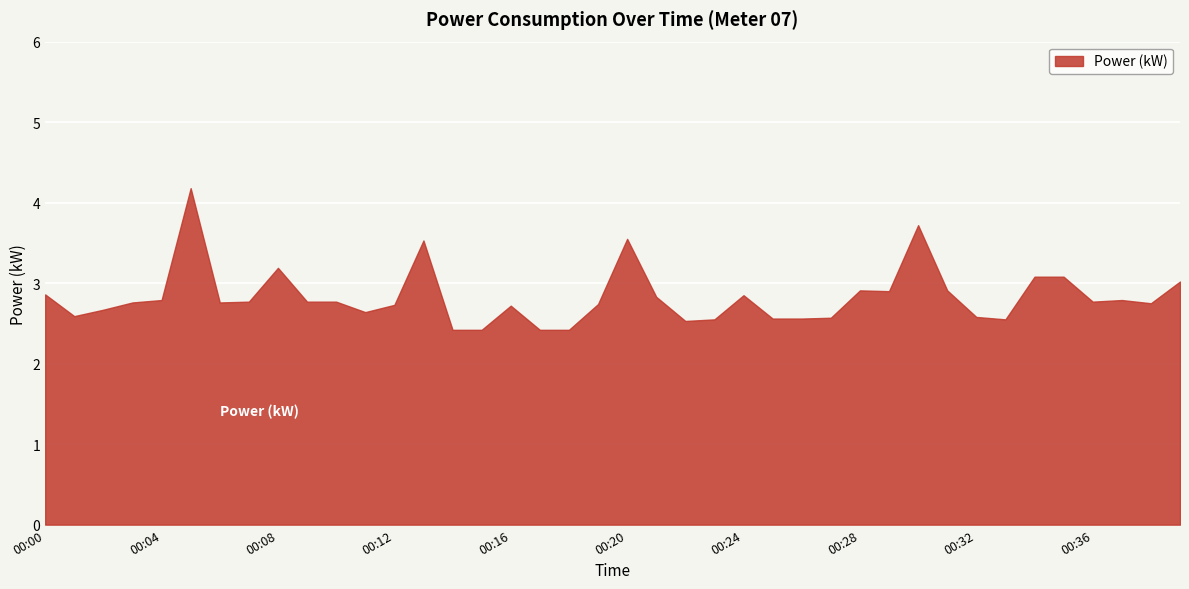

What is the sum of all values?

113.2